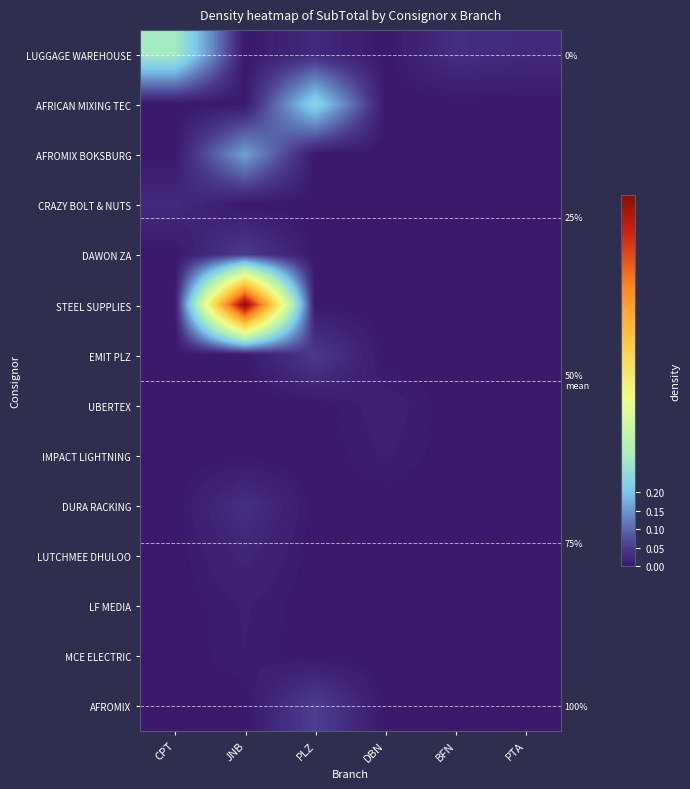

Which series has the largest total across all categories?

STEEL SUPPLIES